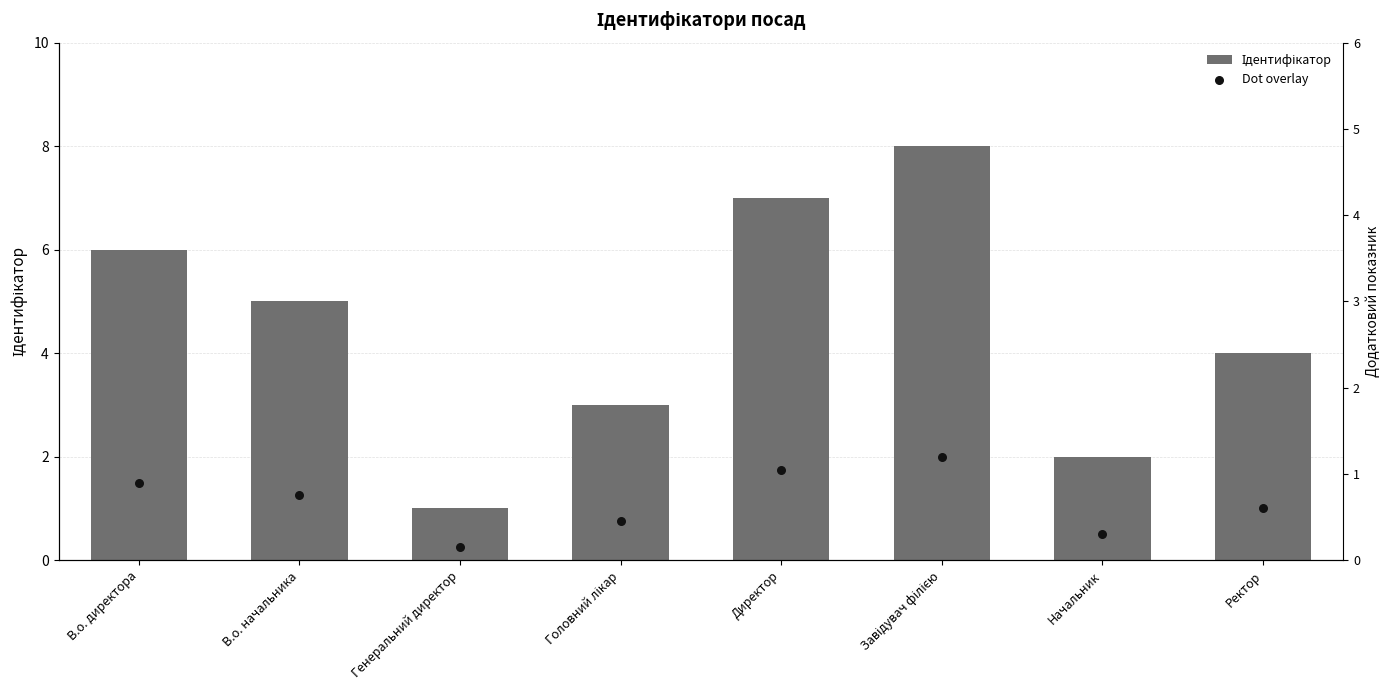

What are all the series names shown in the legend?

Ідентифікатор, Dot overlay